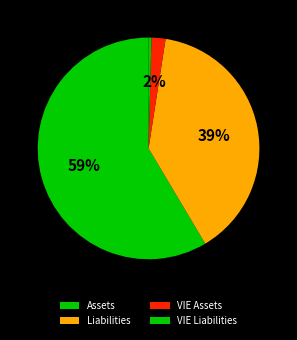

What percentage is NOT represented by VIE Liabilities?

99.6%